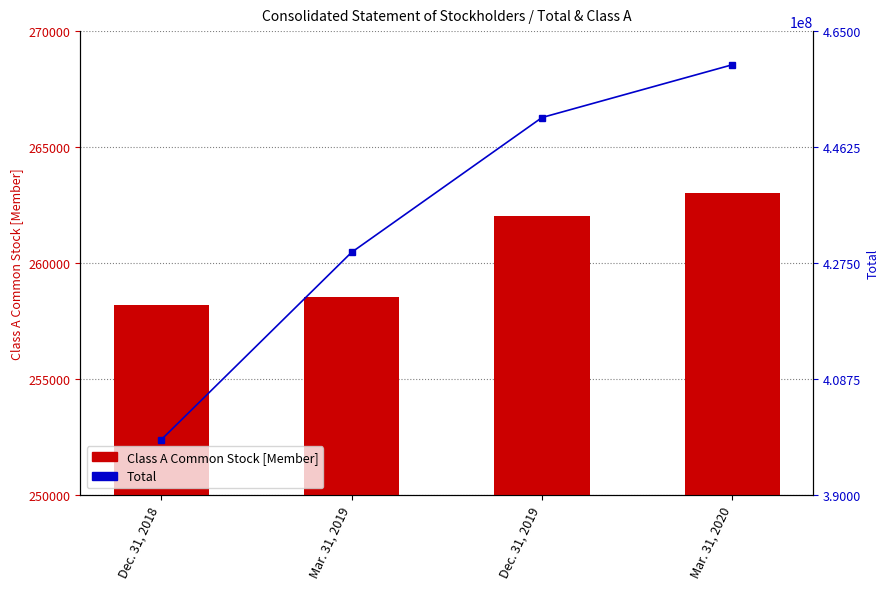

True or false: Total has a value of 451015519 at Dec. 31, 2019.

True